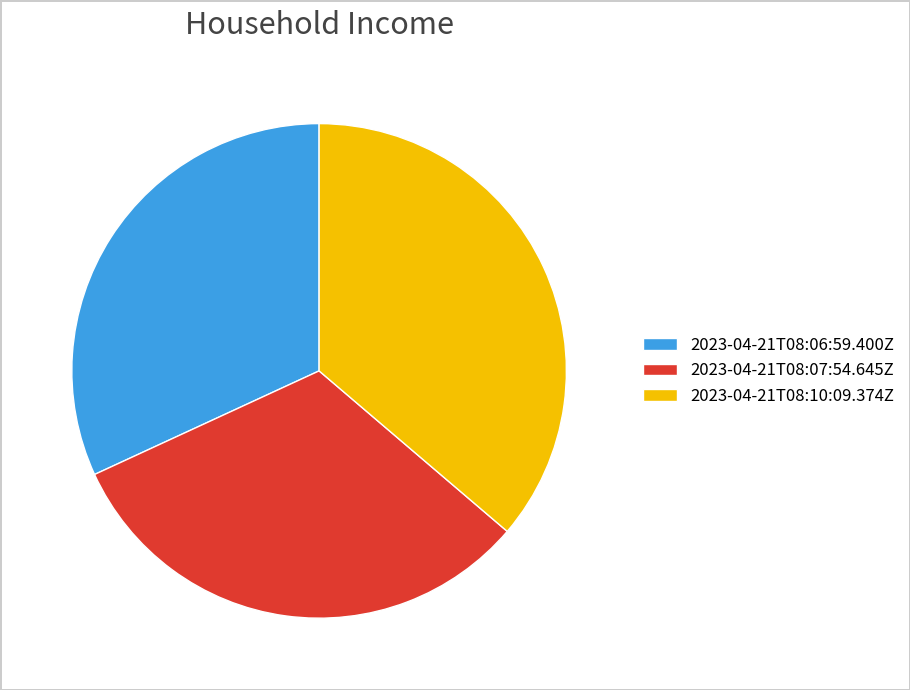

True or false: 2023-04-21T08:06:59.400Z accounts for 32% of the total.

True